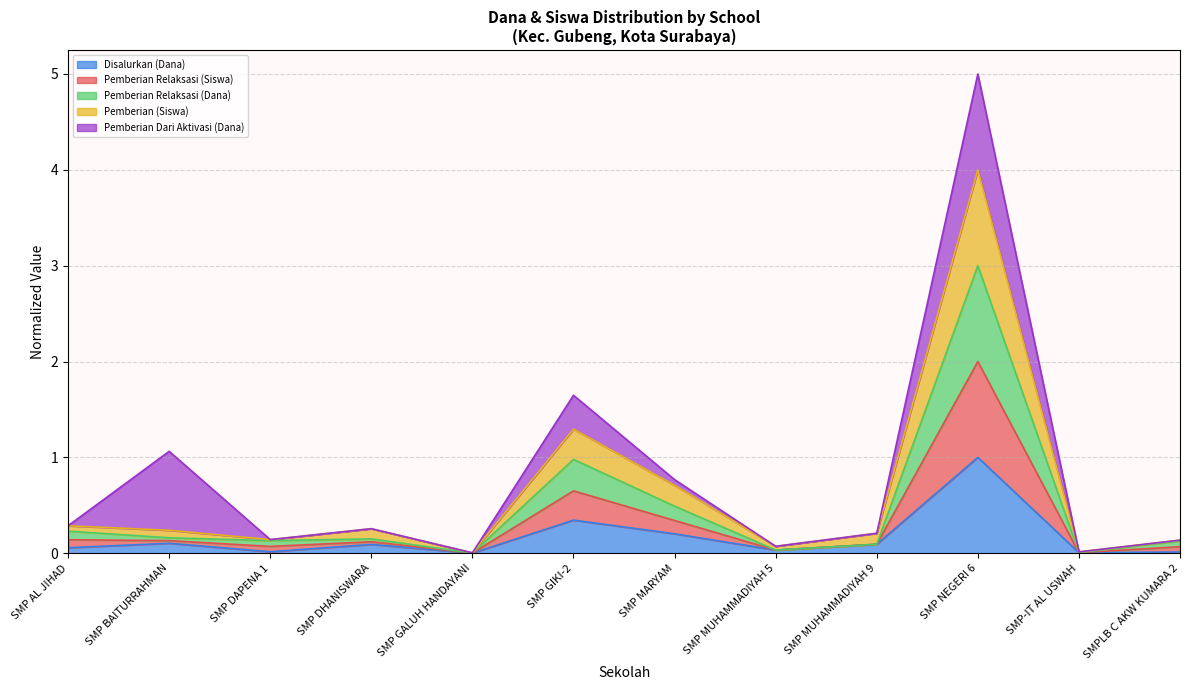

At which category is the sum across all series the highest?

SMP NEGERI 6